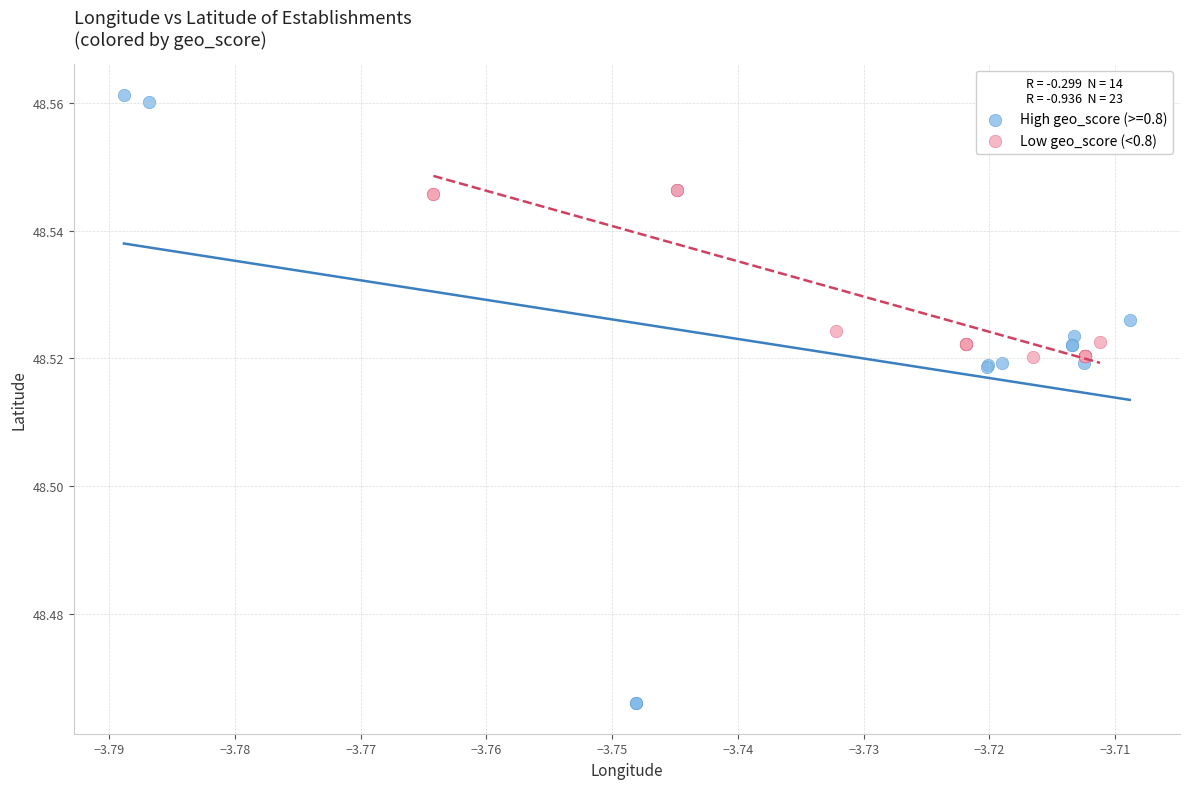

Which series contains the lowest Y value?

High geo_score (>=0.8)